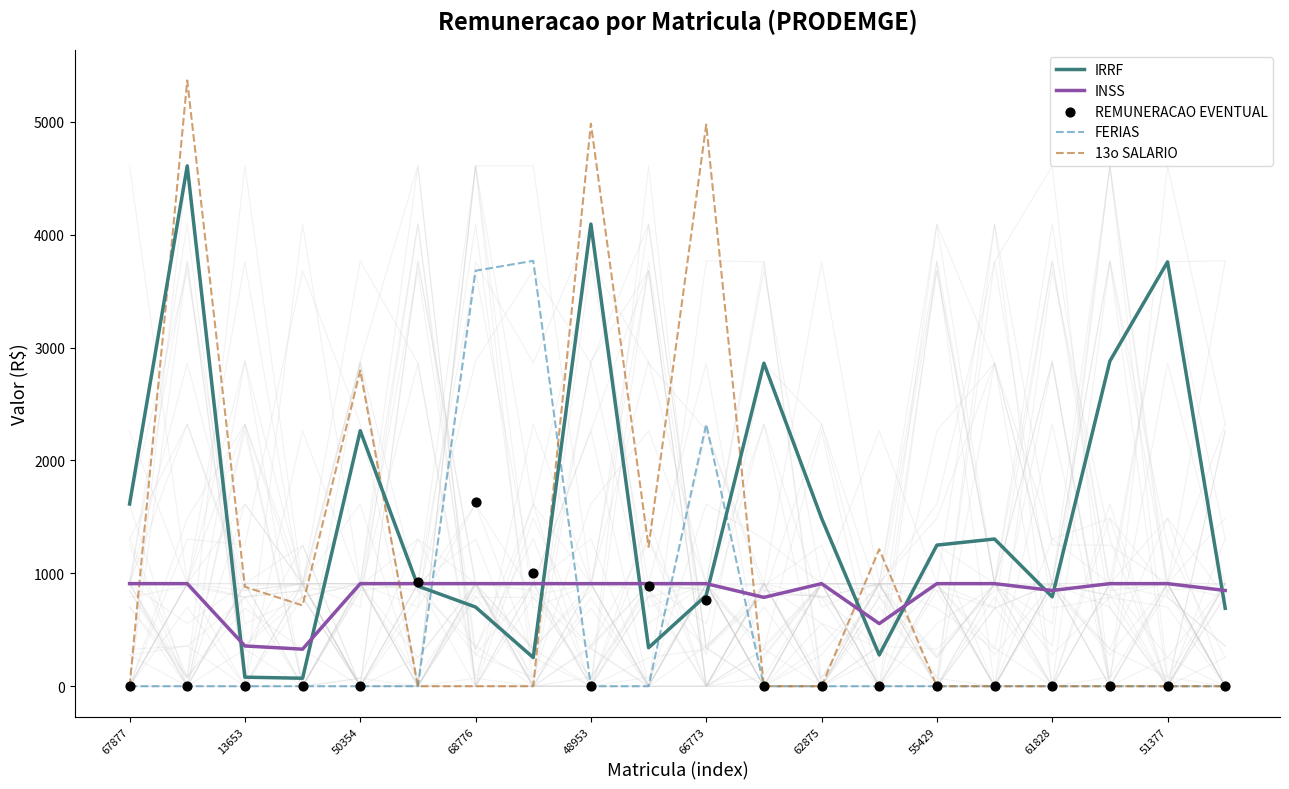

At which label is FERIAS closest to 1884?

66773